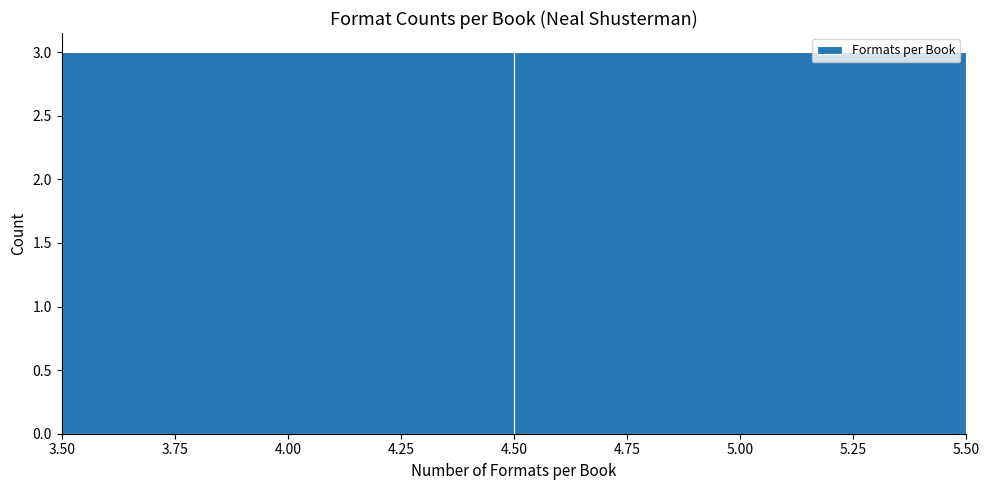

Reading left to right, transcribe this chart: for each bar, give the range it covers on the x-axis and its height. The values are not printed on the chart, so give them approximately, as read against the axis.

3.50 to 4.50: 3
4.50 to 5.50: 3